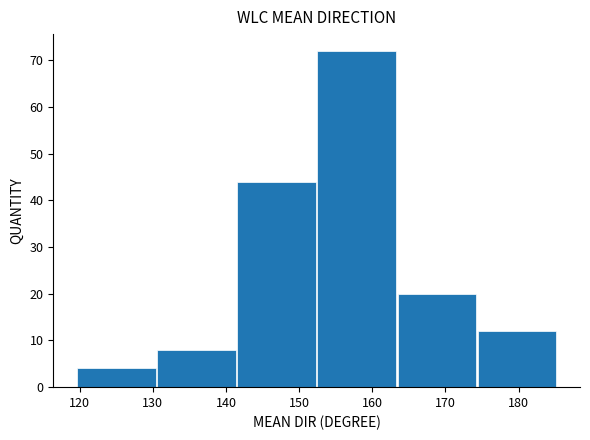

Reading left to right, transcribe this chart: for each bar, give the range it covers on the x-axis and its height. Neither the bar edges nor the heights are printed on the chart, so give them approximately, as read against the axes.

120 to 130: 4
130 to 141: 8
141 to 152: 44
152 to 163: 72
163 to 174: 20
174 to 185: 12